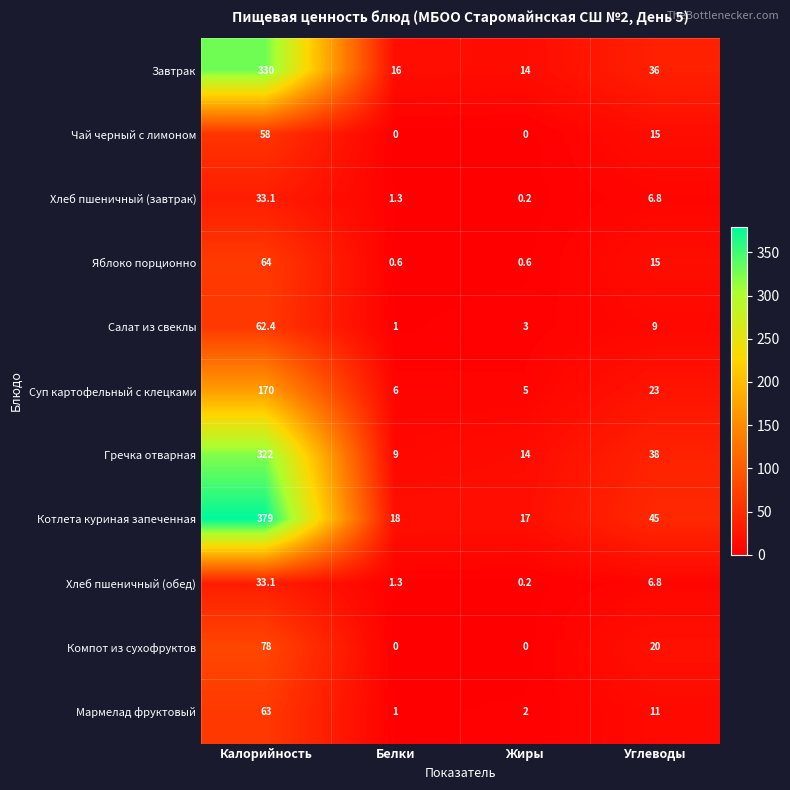

Where does the Хлеб пшеничный (завтрак) series first go above 6?

Калорийность